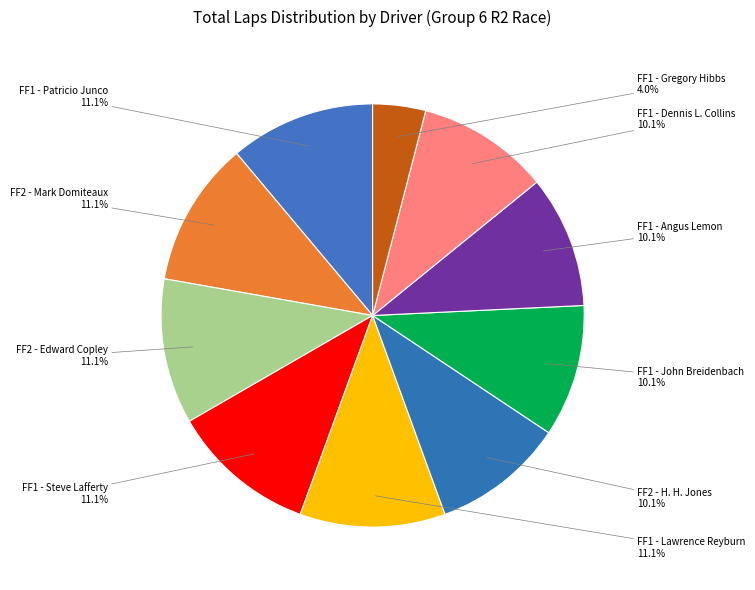

Count the number of slices in the pie.

10